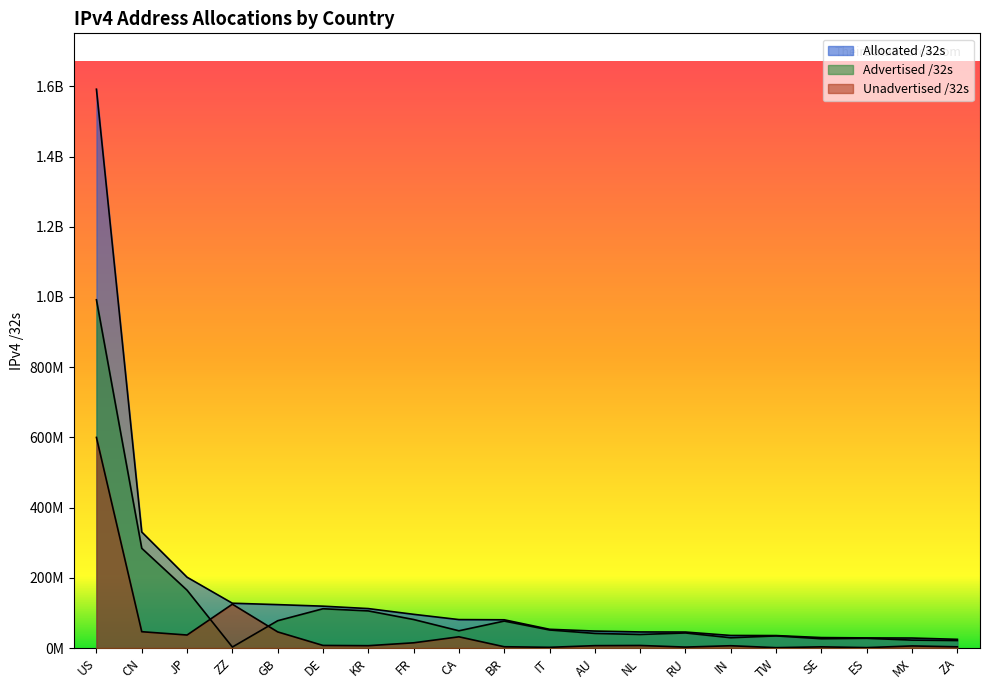

Which series has the largest range (max minus min)?

Allocated /32s